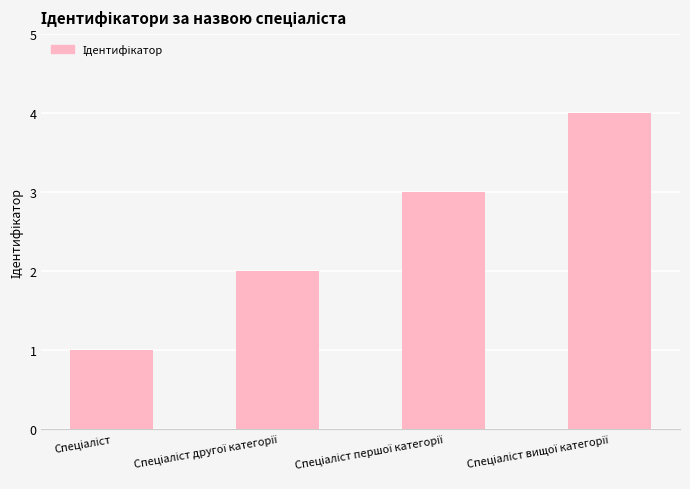

What is the greatest value displayed?

4